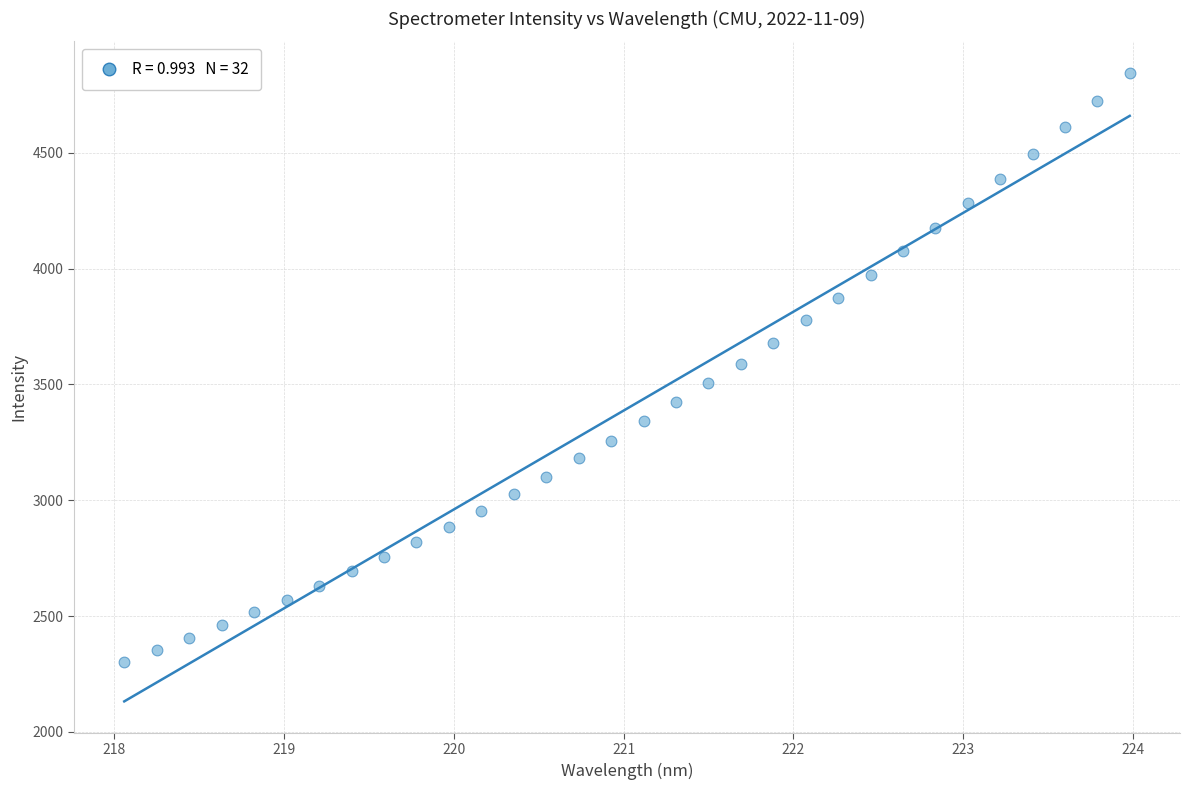

What is the range of X values (max minus min)?

5.9